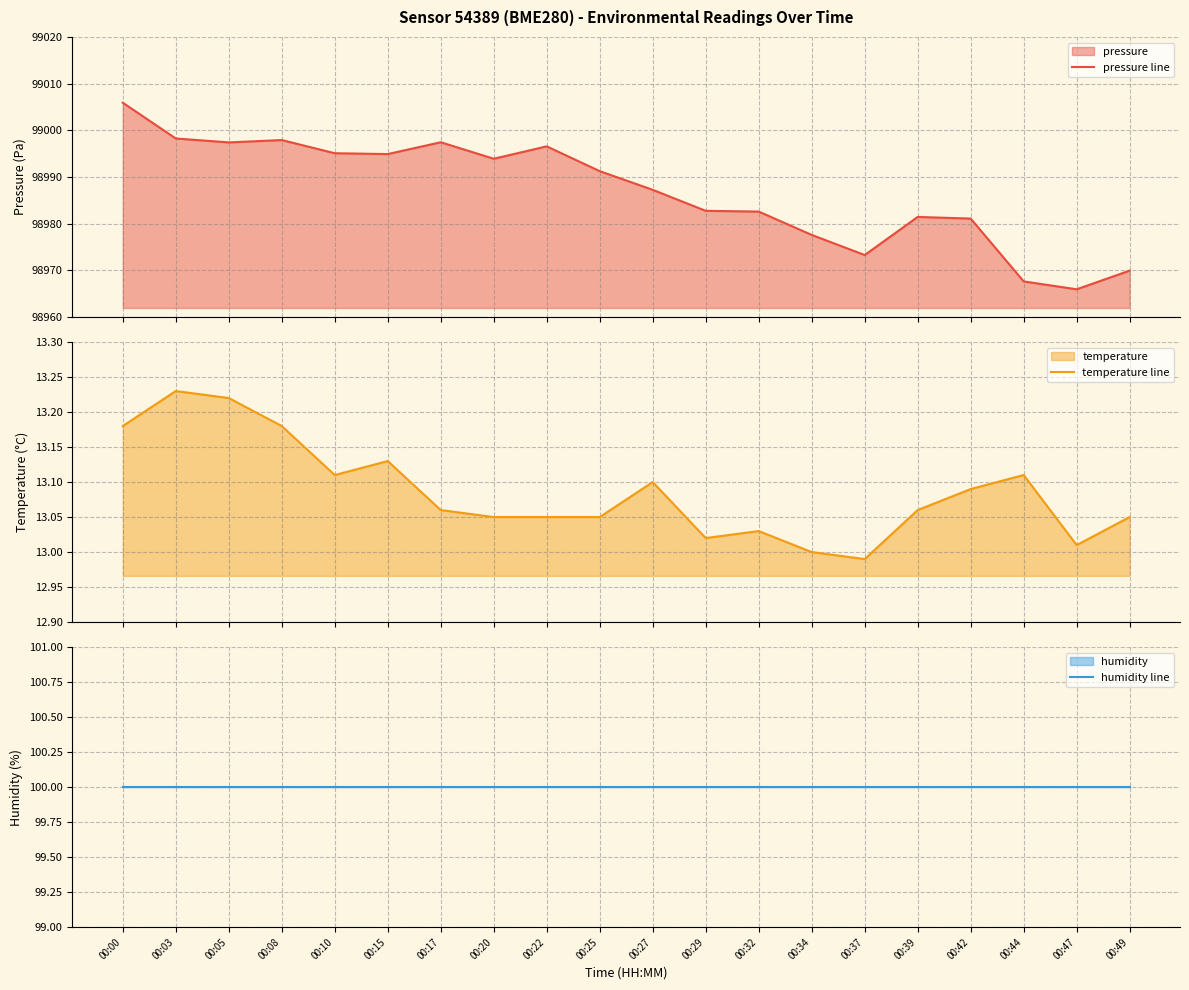

In temperature line, how many points are higher than both neighbors (excluding endpoints)?

5